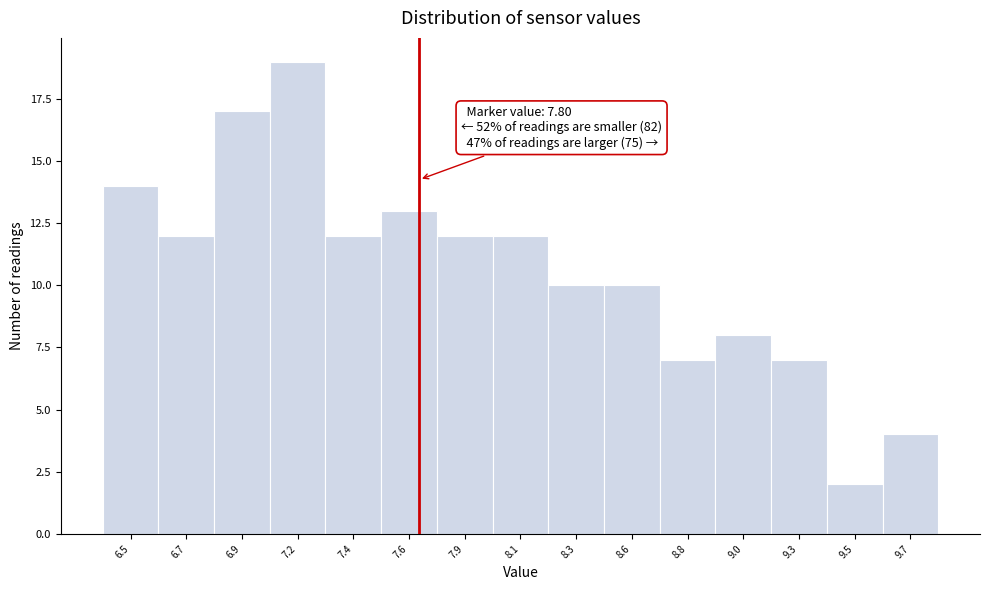

Reading left to right, extract all data points from this chart.

6.5=14	6.7=12	6.9=17	7.2=19	7.4=12	7.6=13	7.9=12	8.1=12	8.3=10	8.6=10	8.8=7	9.0=8	9.3=7	9.5=2	9.7=4